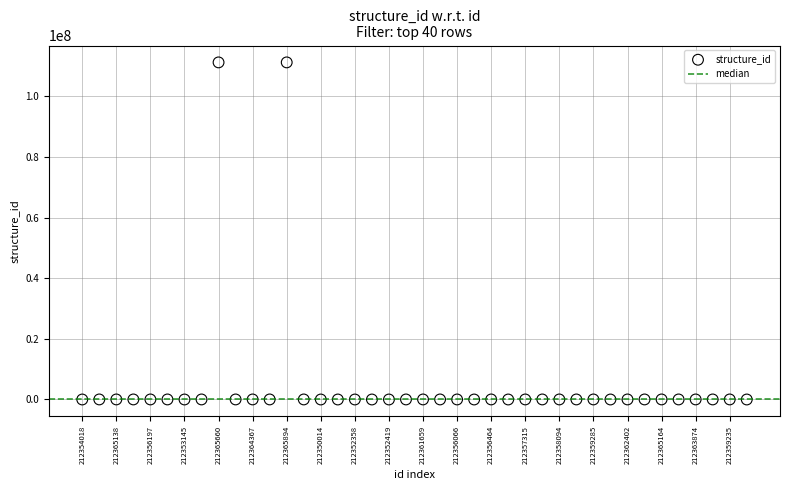

What is the range of Y values (max minus min)?

111220814